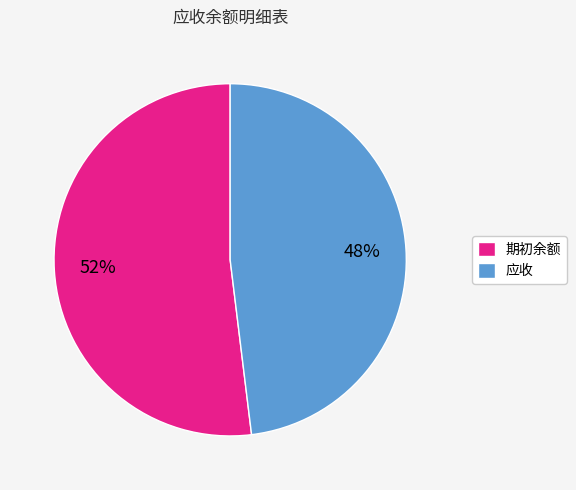

Count the number of slices in the pie.

2